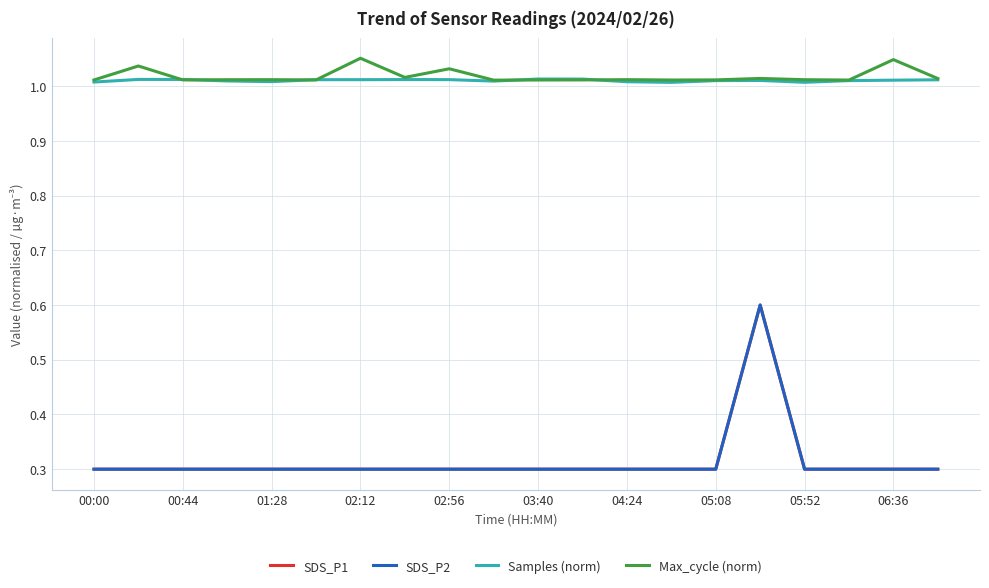

Between which two adjacent categories do Samples (norm) and Max_cycle (norm) first intersect?

00:44 and 01:28